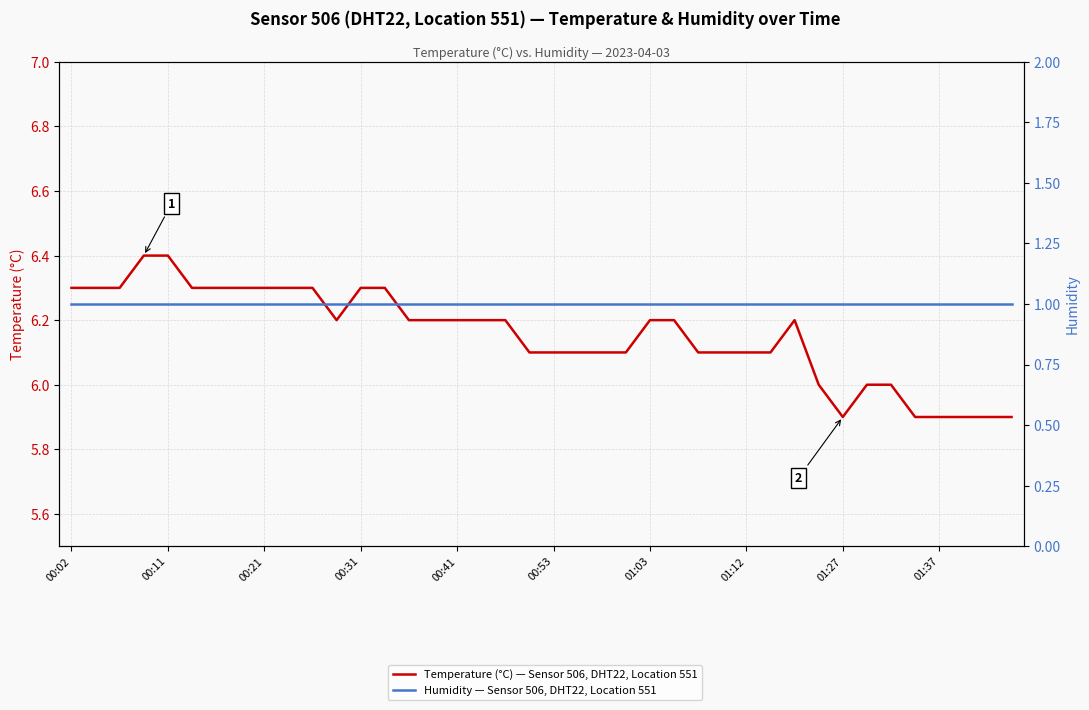

What are all the series names shown in the legend?

Temperature (°C) — Sensor 506, DHT22, Location 551, Humidity — Sensor 506, DHT22, Location 551